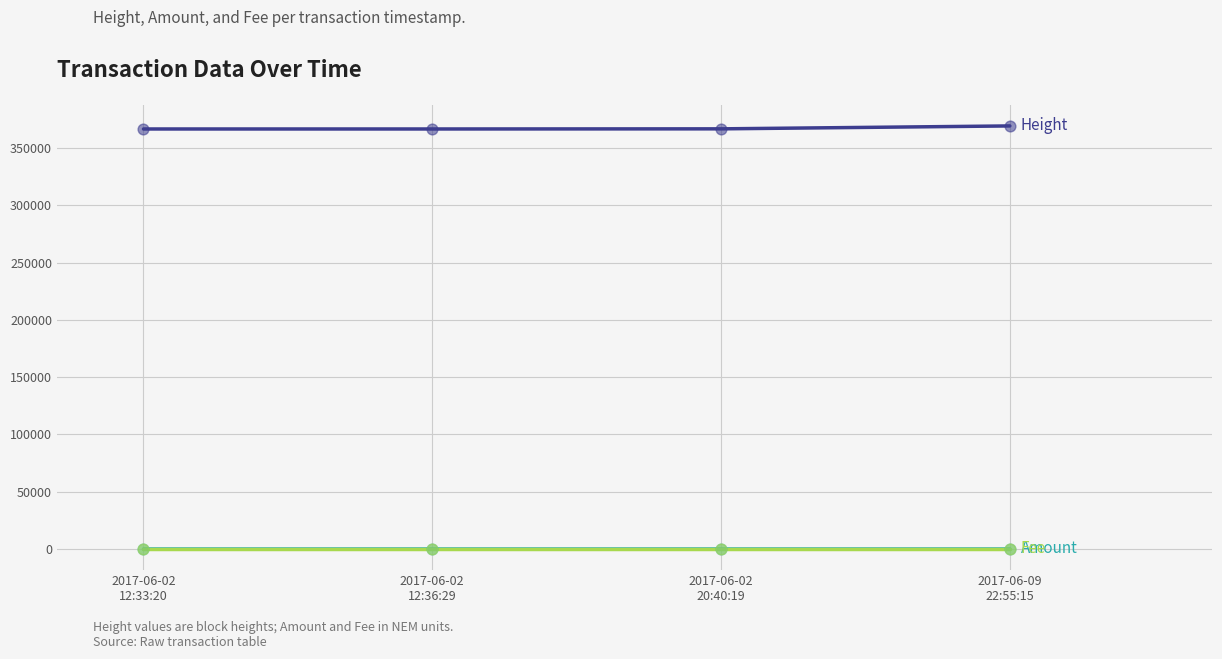

What is the maximum value shown in the chart?

369330